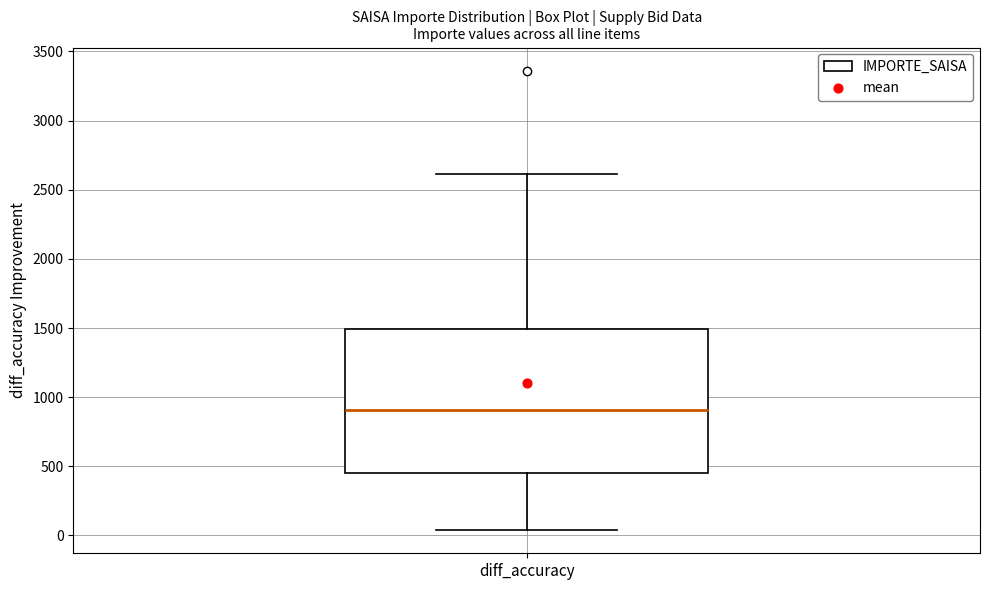

Transcribe this box plot: give where the median line is, the range the box spans, and where the two whiskers end, as read against the y-axis. The values are not printed on the chart, so give them approximately, as read against the axis.

median 900, box 450 to 1500, whiskers 50 to 2600